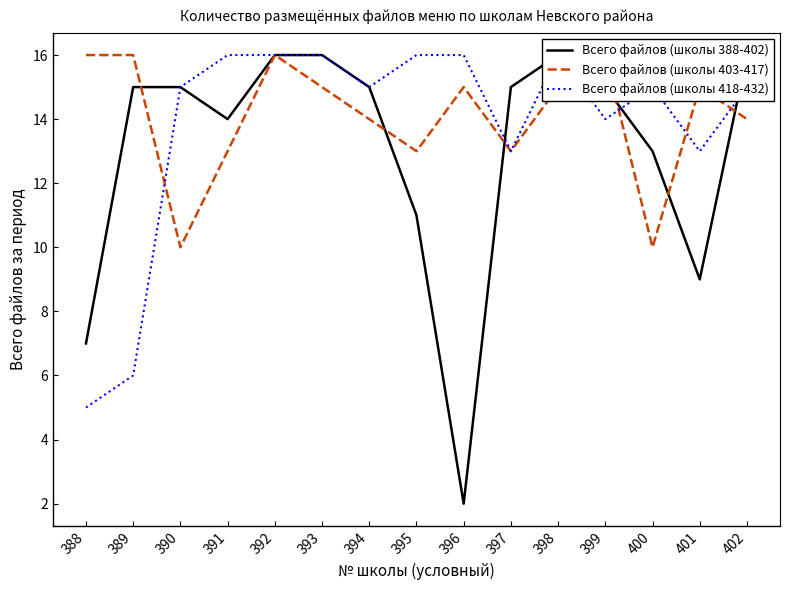

Which series has the largest total across all categories?

Всего файлов (школы 403-417)